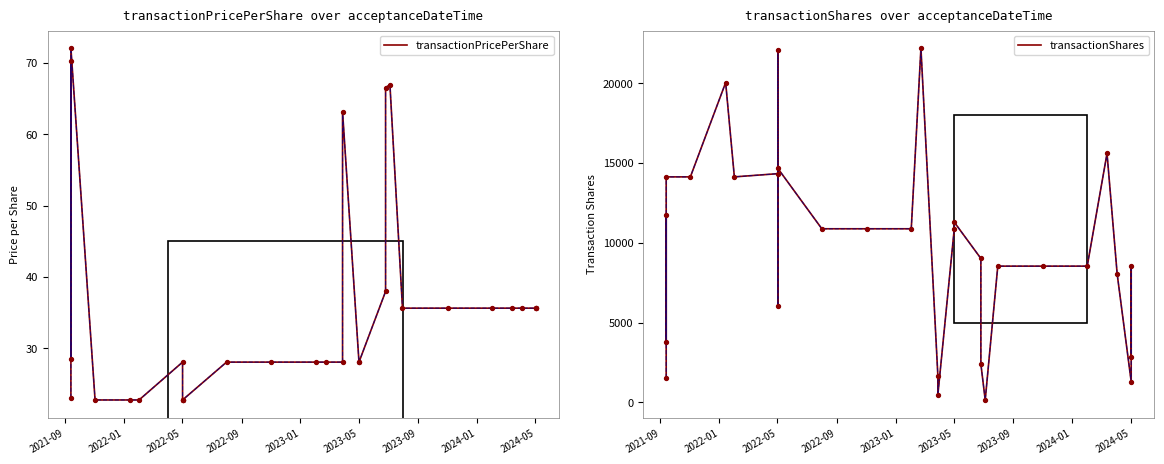

Which series contains the highest Y value?

transactionShares